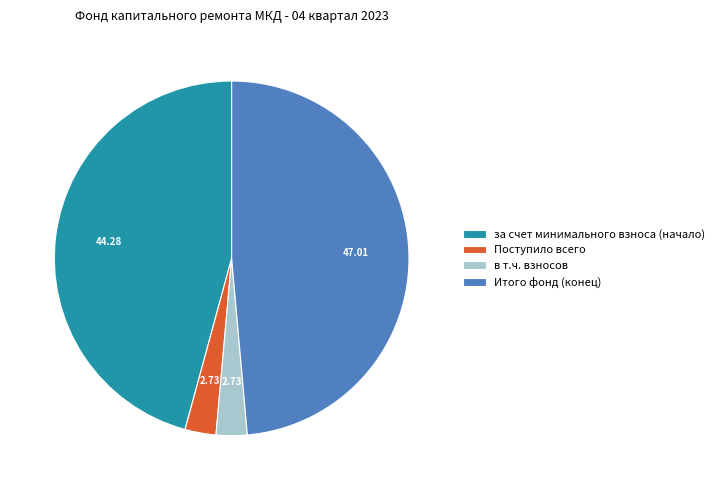

Approximately how many times larger is the value at Итого фонд (конец) compared to в т.ч. взносов?

17.2